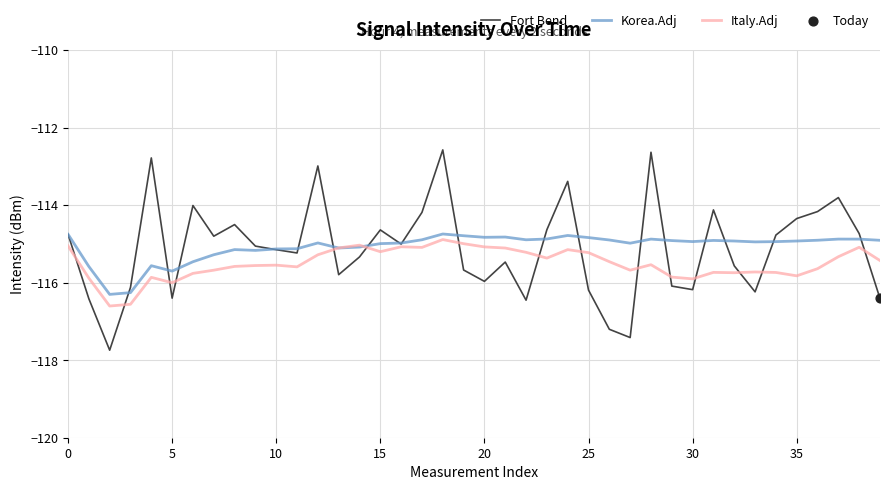

Which series has the widest spread of values?

Fort Bend